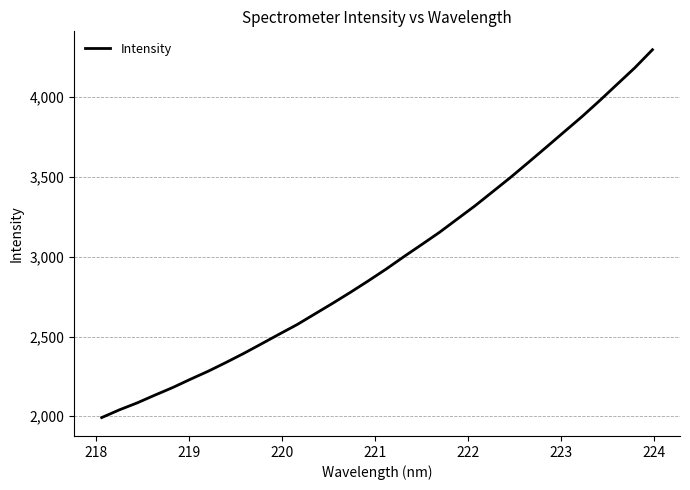

What is the greatest value displayed?

4297.7